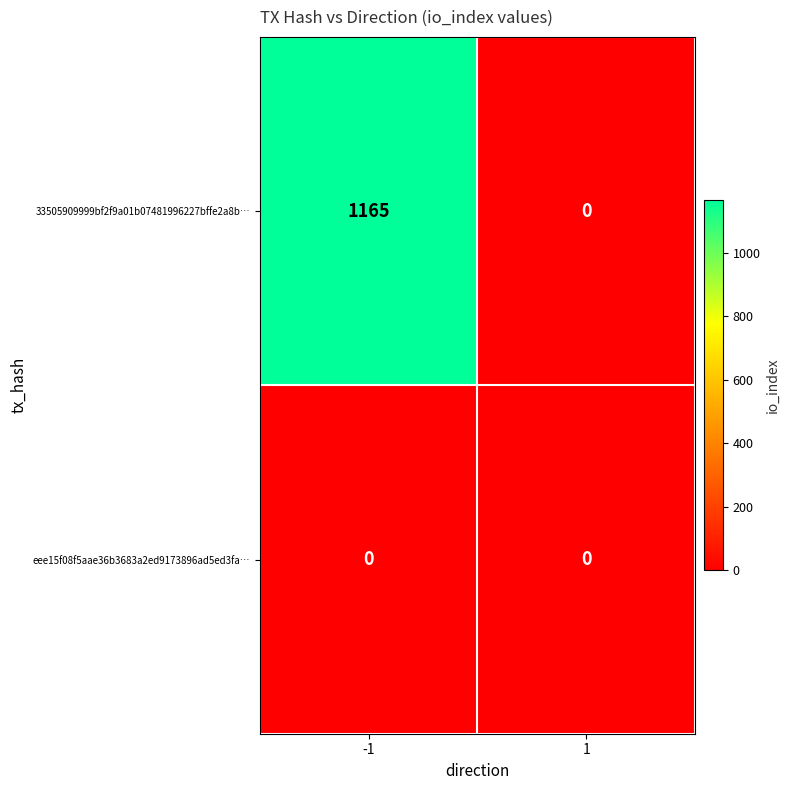

List the series in order of their peak value, highest first.

33505909999bf2f9a01b07481996227bffe2a8b…, eee15f08f5aae36b3683a2ed9173896ad5ed3fa…